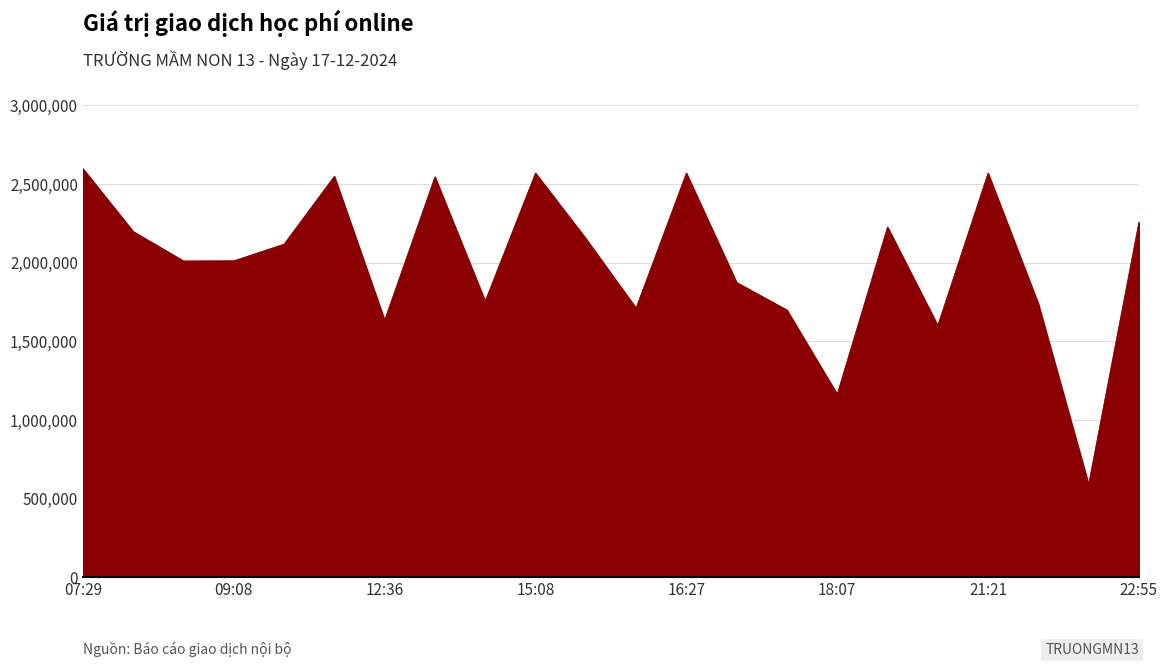

What is the greatest value displayed?

2598000